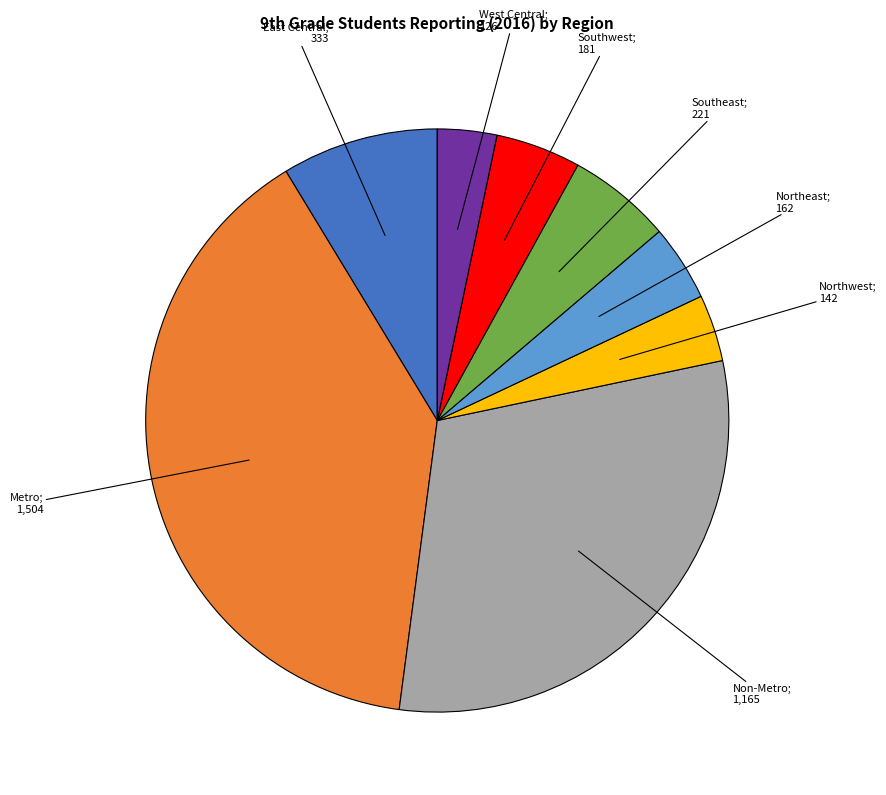

Is there any slice that represents more than half of the pie?

No